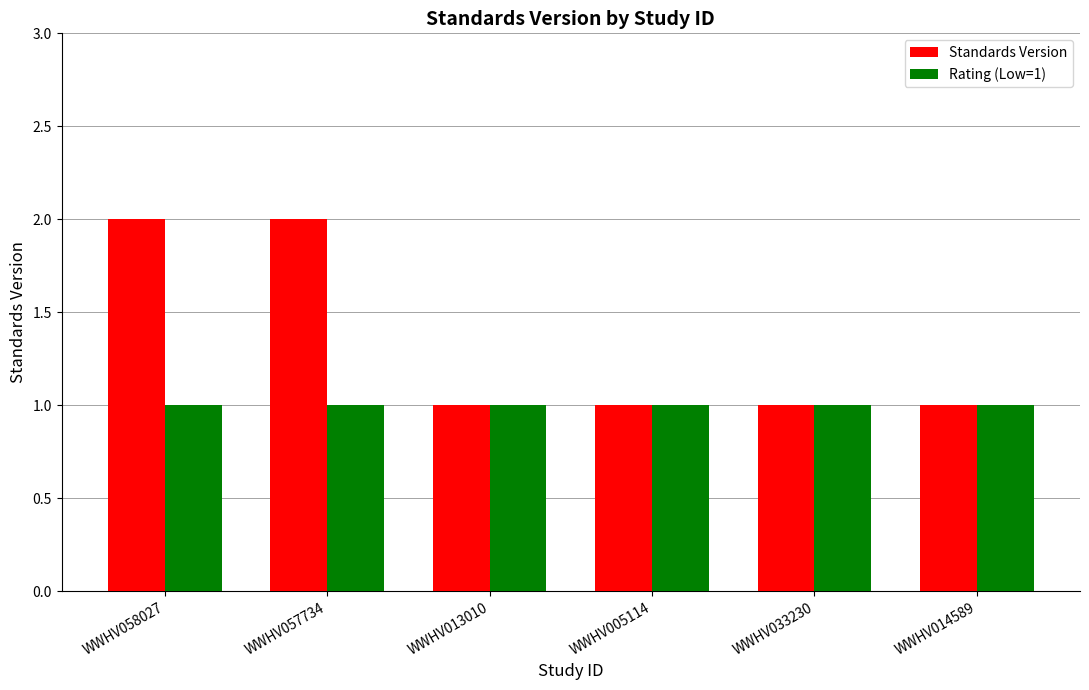

What is the greatest value displayed?

2